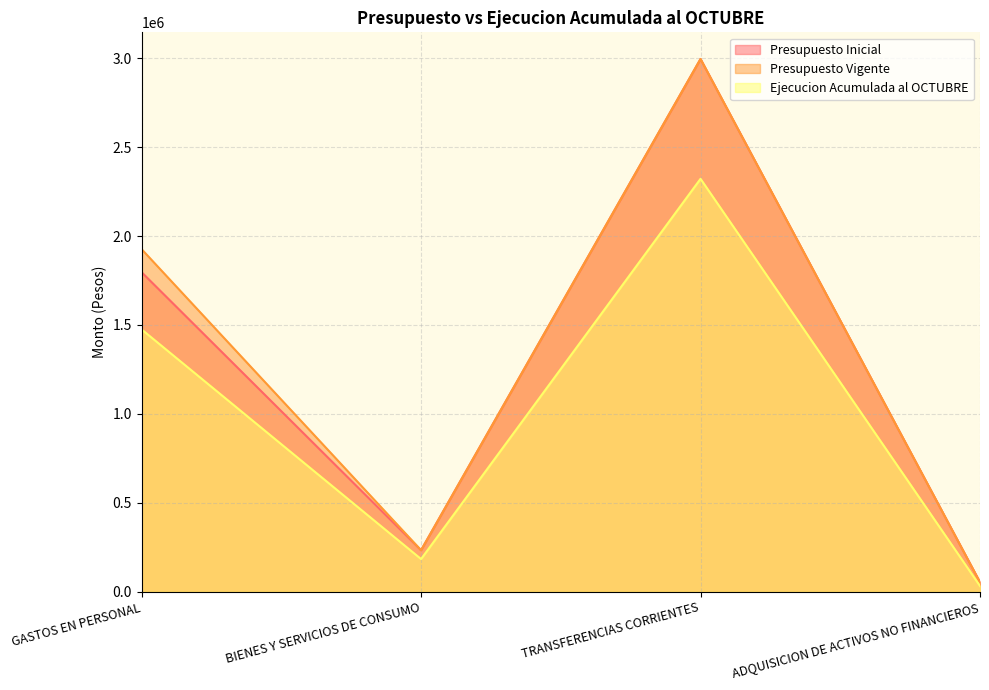

How many categories are shown in the chart?

4